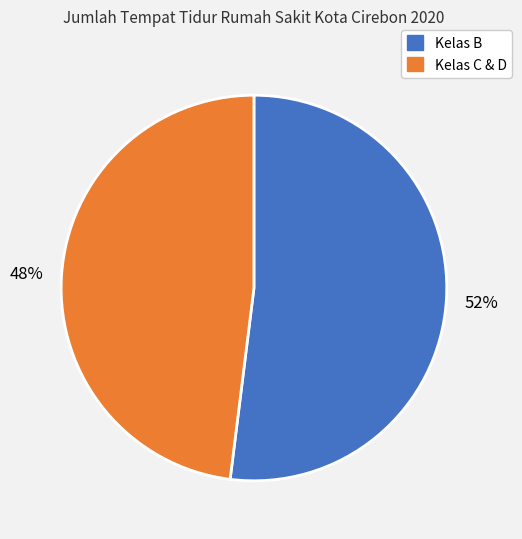

Is there any slice that represents more than half of the pie?

Yes